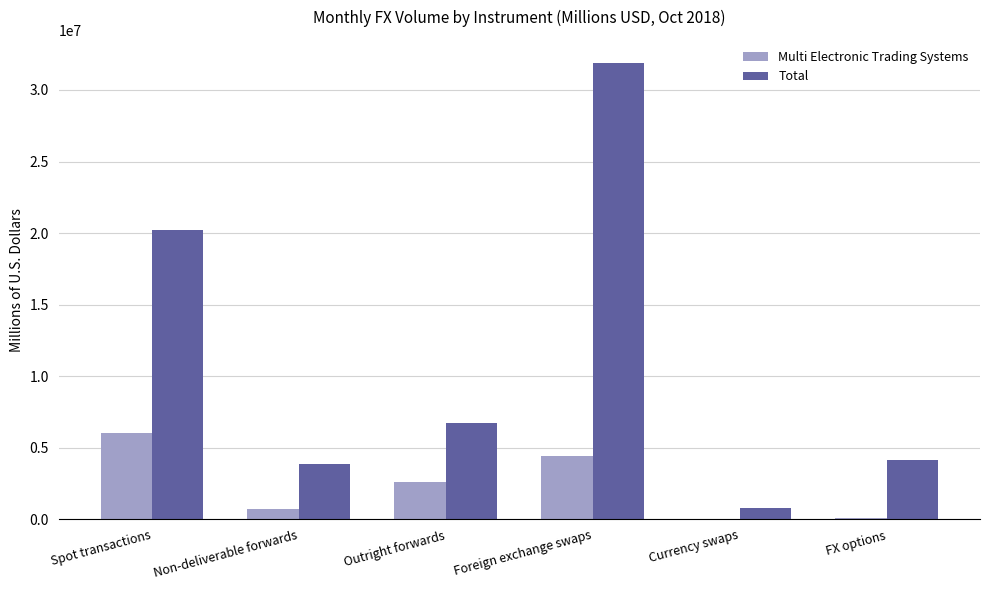

True or false: Multi Electronic Trading Systems has a value of 2611646 at Outright forwards.

True